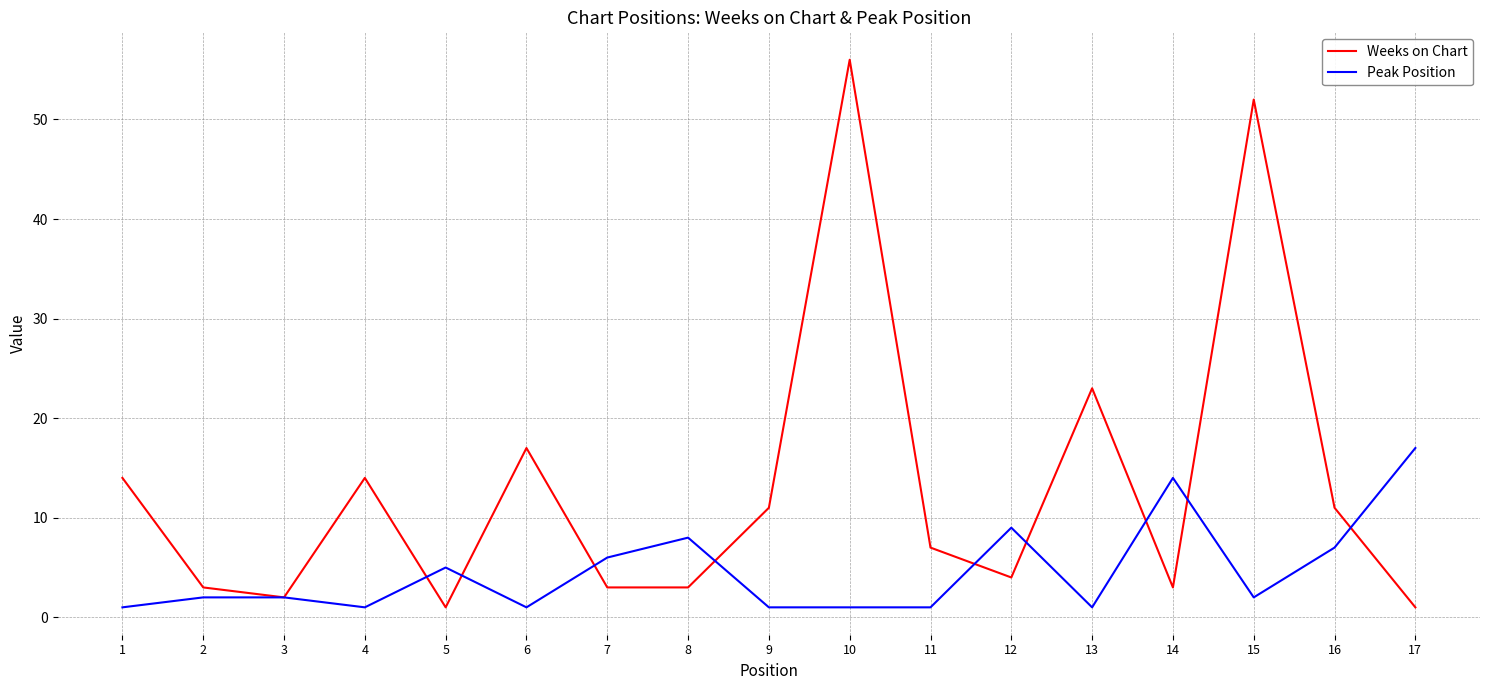

Which series ends up on top after the final intersection of Weeks on Chart and Peak Position?

Peak Position